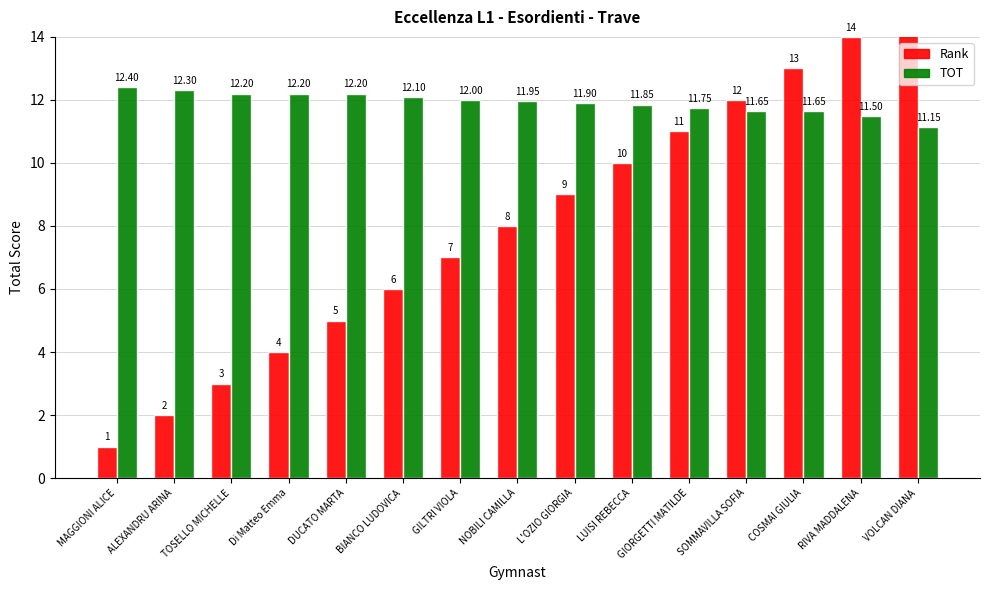

How many categories are shown in the chart?

15